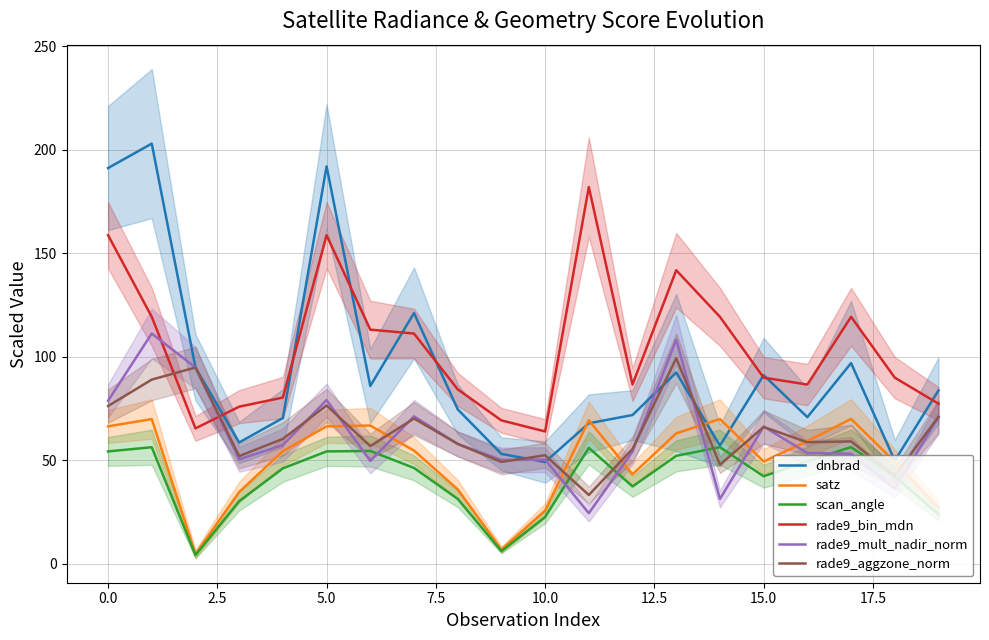

What is the difference between the highest and lowest values at 19?

59.9